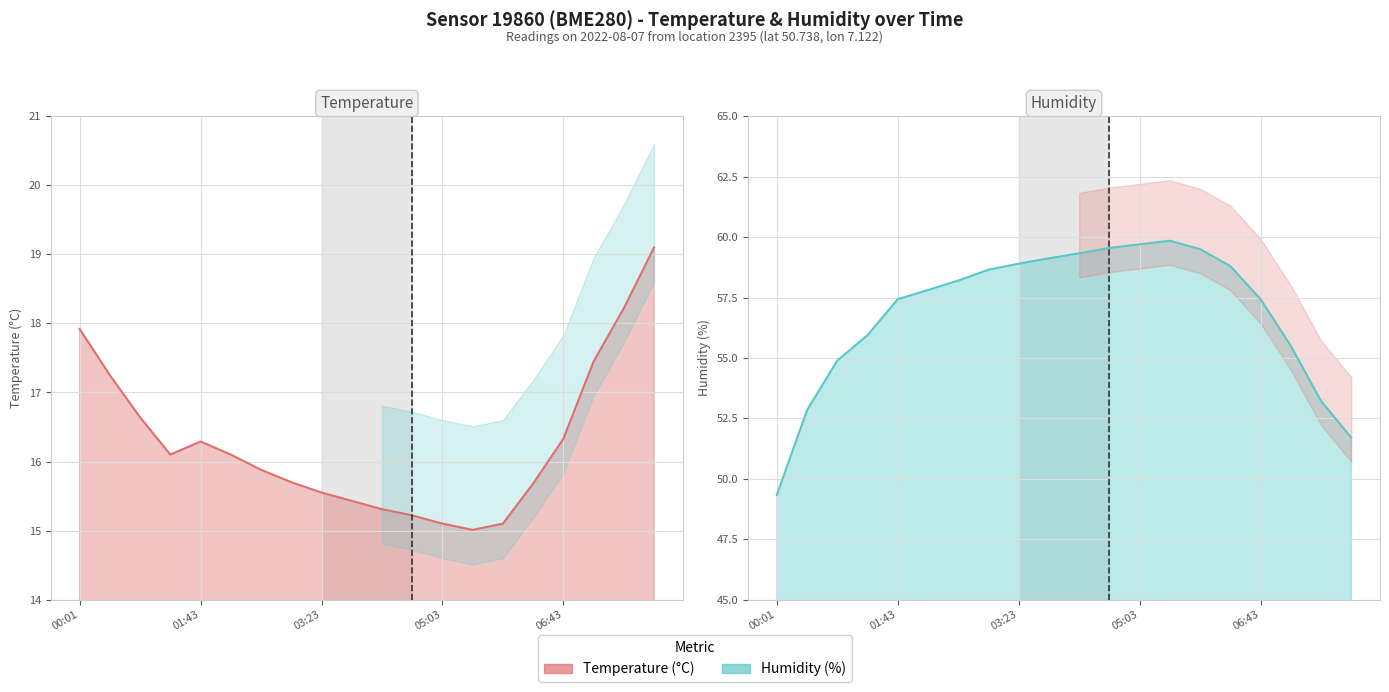

List the labels in order of Temperature value, largest first.

07:58, 07:33, 00:01, 07:08, 00:28, 00:53, 06:43, 01:43, 01:18, 02:08, 02:33, 02:58, 06:18, 03:23, 03:48, 04:13, 04:38, 05:03, 05:53, 05:28